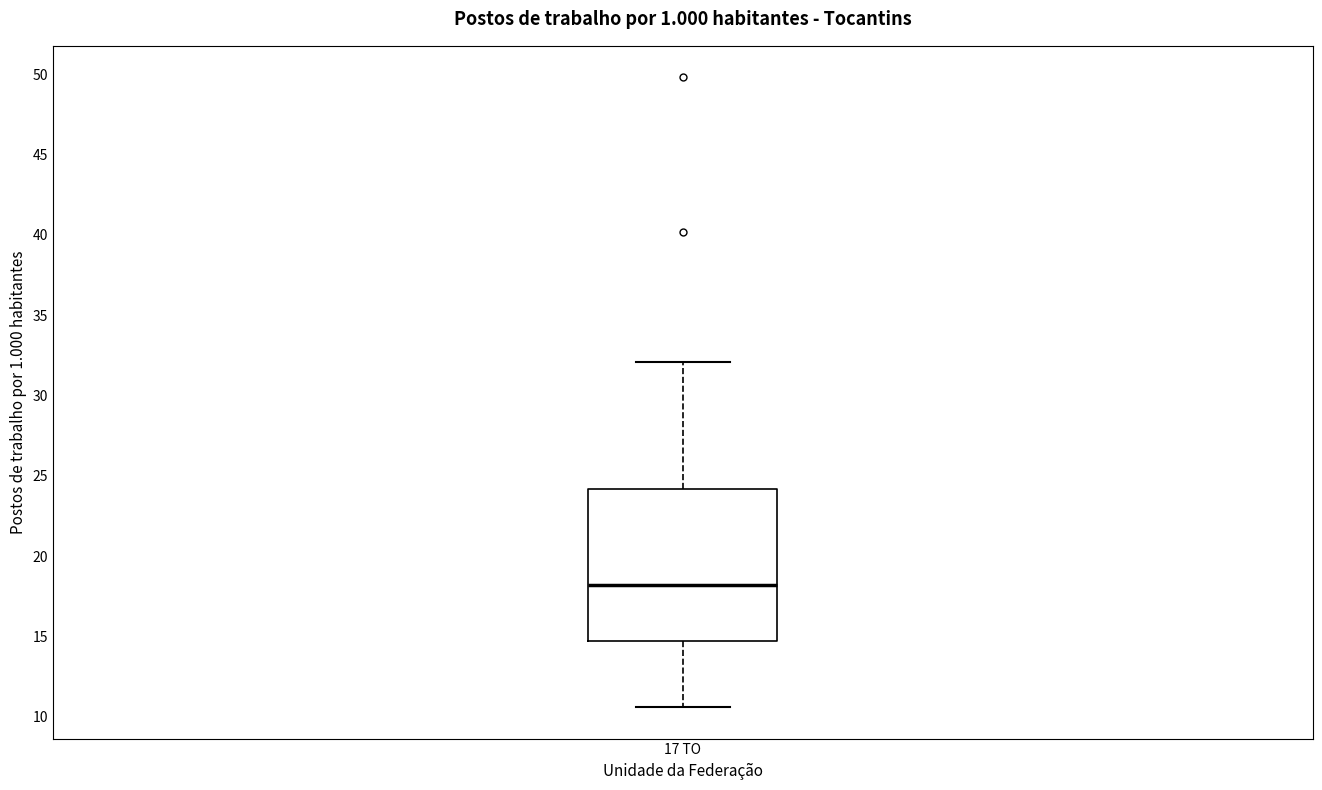

Read this box plot against the y-axis: the position of the median line, the range covered by the box, and the ends of both whiskers. The values are not printed on the chart, so give them approximately, as read against the axis.

median 18.0, box 14.5 to 24.0, whiskers 10.5 to 32.0